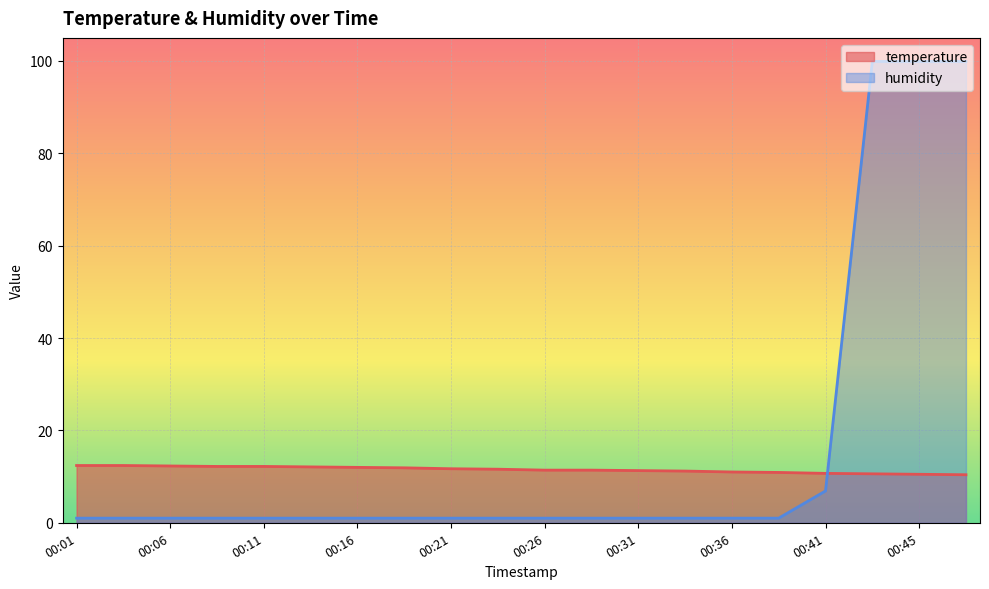

What is the difference between the second highest and second lowest values in the temperature series?

1.9